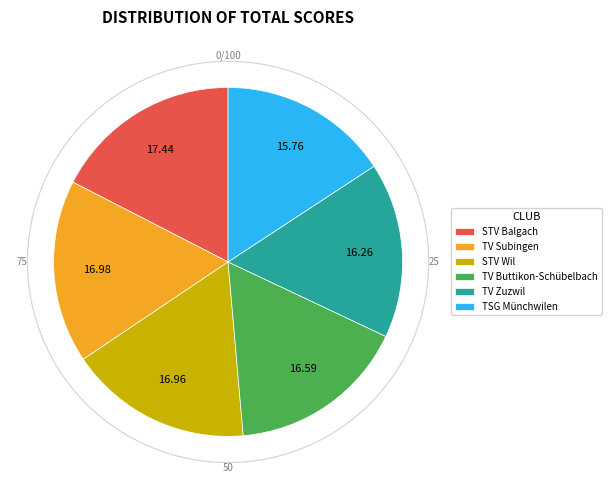

Approximately how many times larger is the value at TSG Münchwilen compared to TV Zuzwil?

1.0